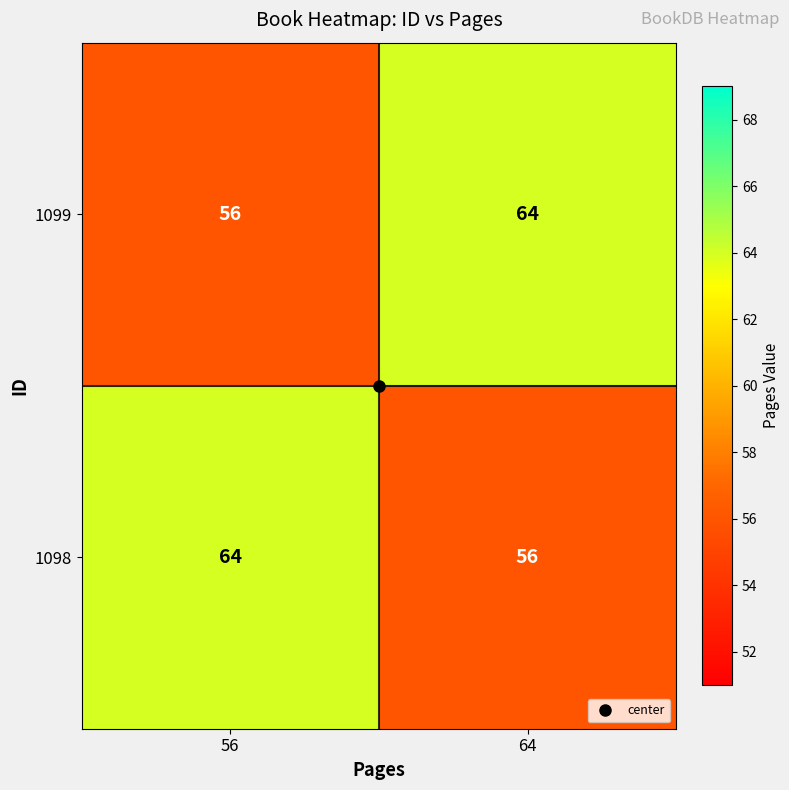

What is the sum of the 1099 values at 64 and 56?

120